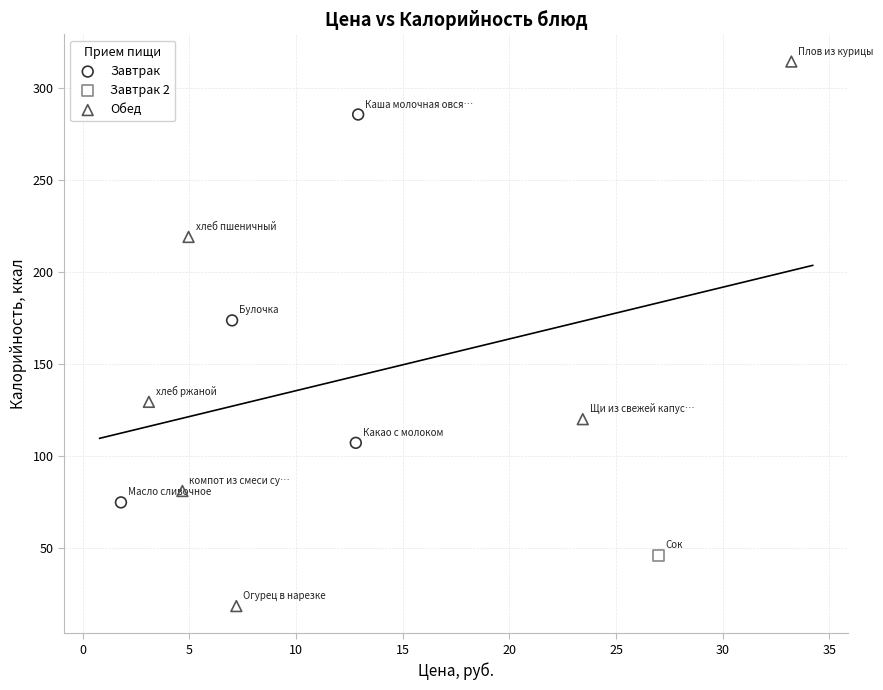

Which series contains the highest Y value?

Обед